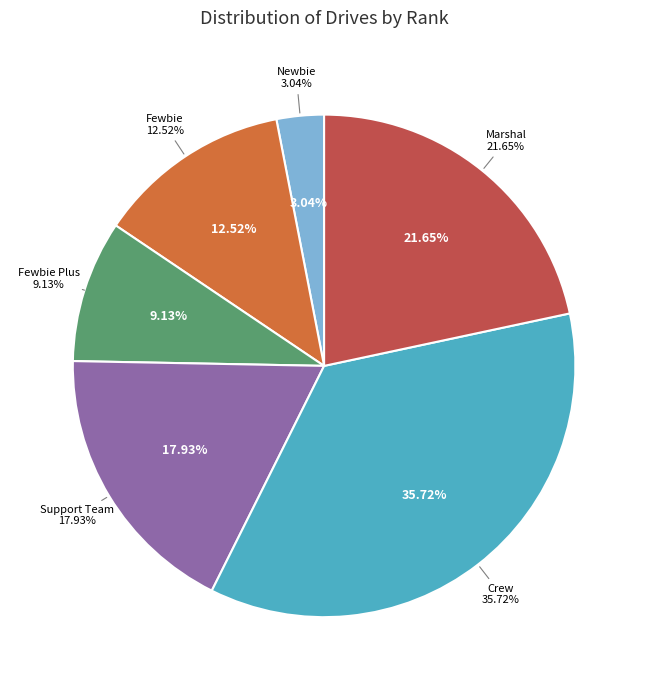

Which category has the biggest portion of the pie?

Crew